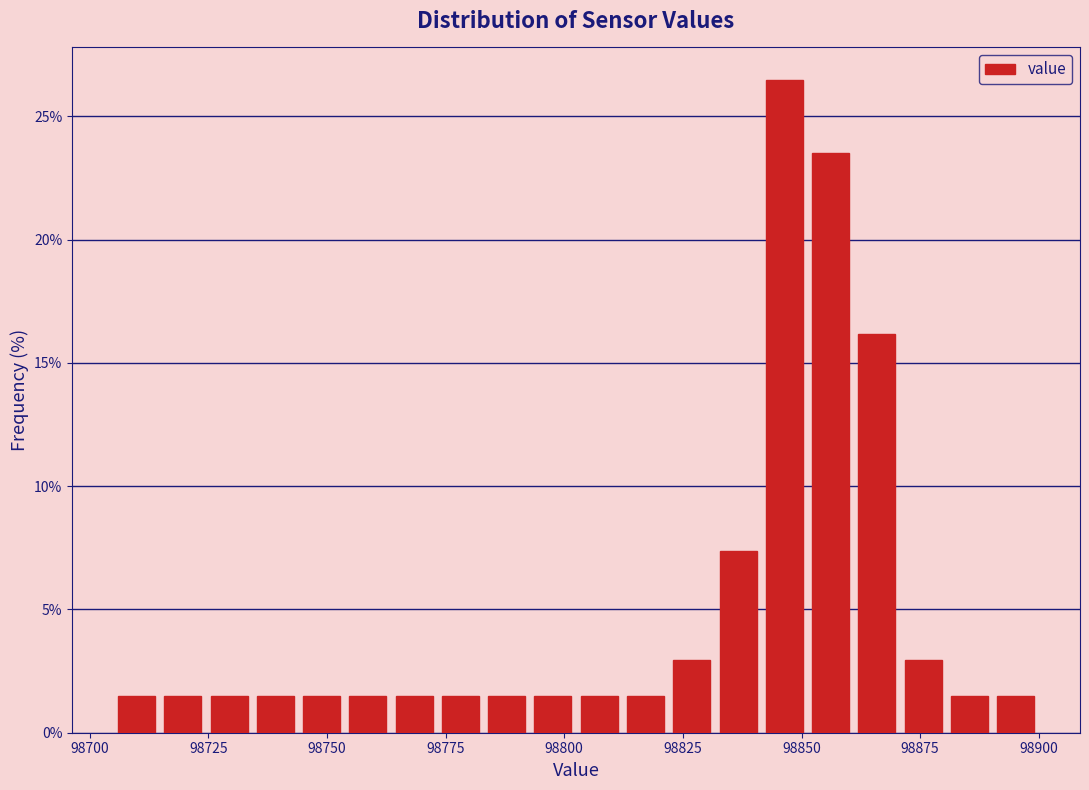

Around what value on the x-axis is the tallest bar? Give the approximate position of its centre, as read against the axis.

98845